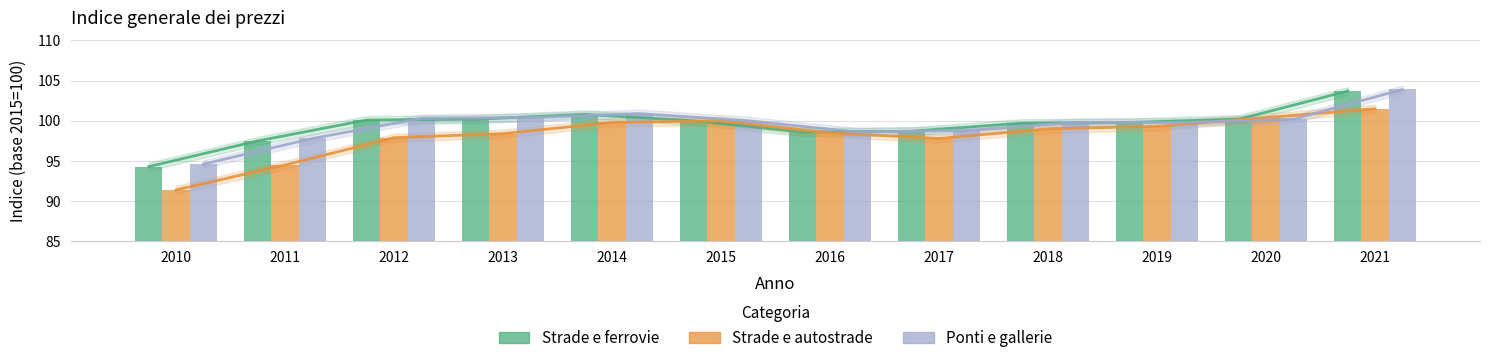

How many groups of bars are there?

12